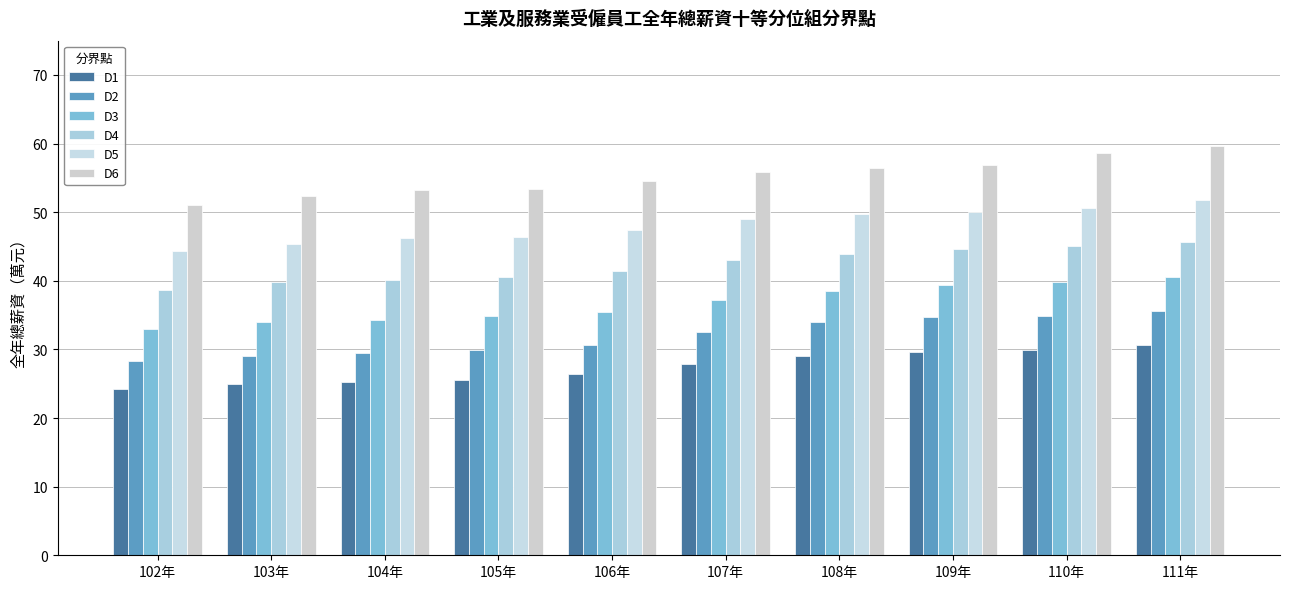

What is the sum of all D5 values?

481.1